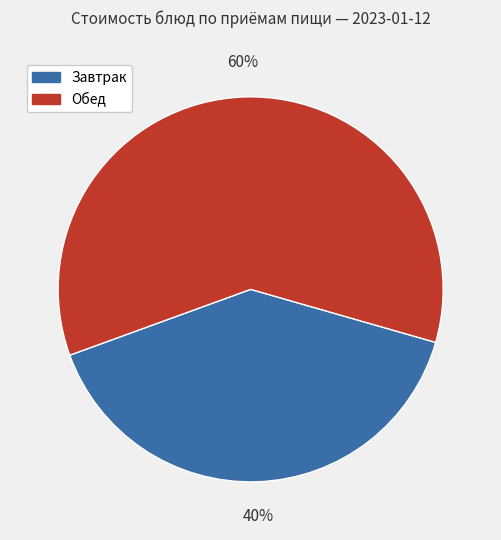

Is the sum of Завтрак and Обед greater than half?

Yes